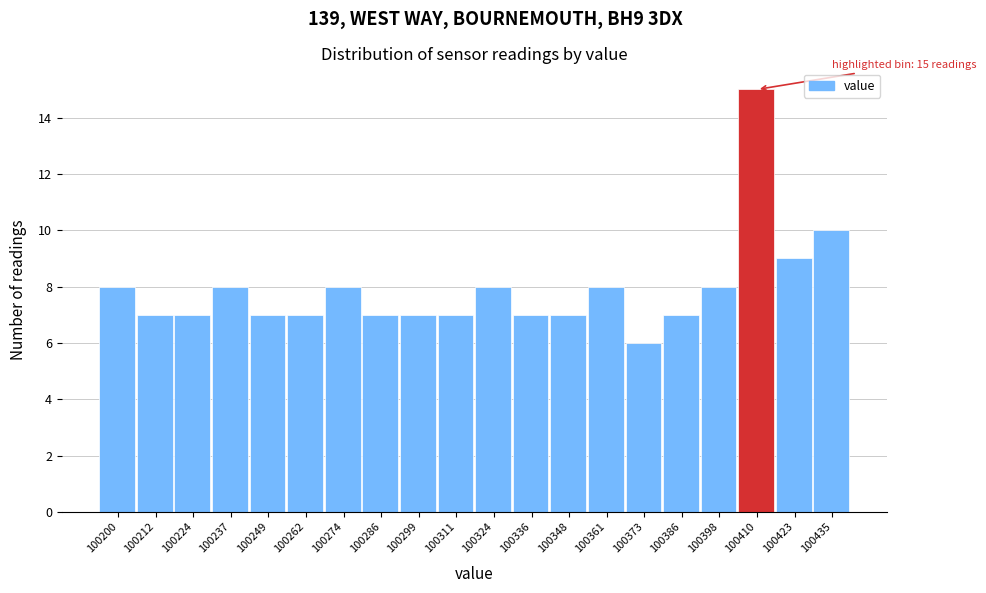

Over which range of the x-axis is the bar tallest?

100404 to 100416